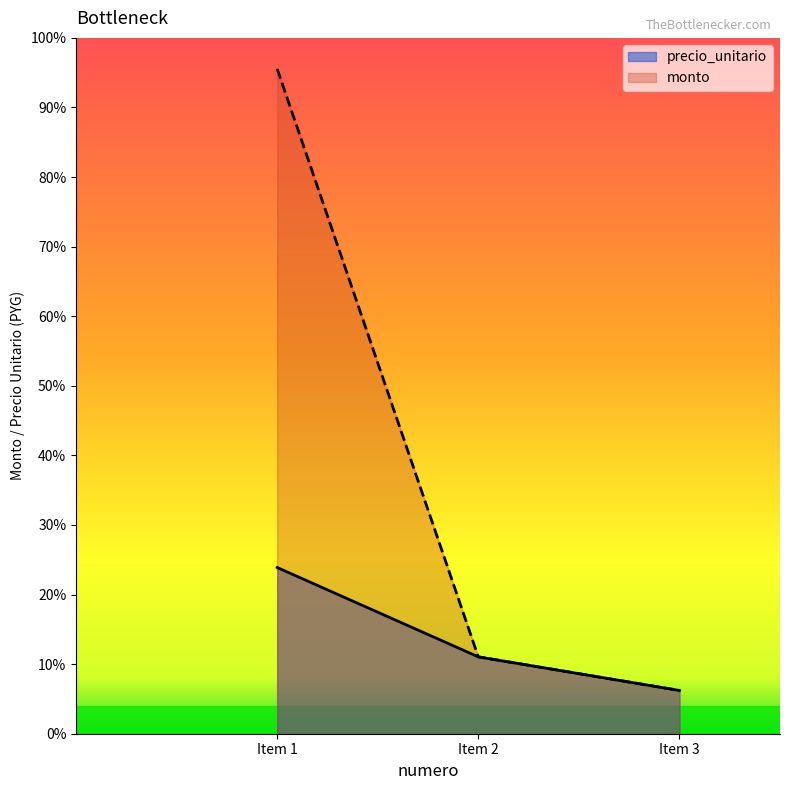

How many precio_unitario values are between 9948500 and 38220000?

3